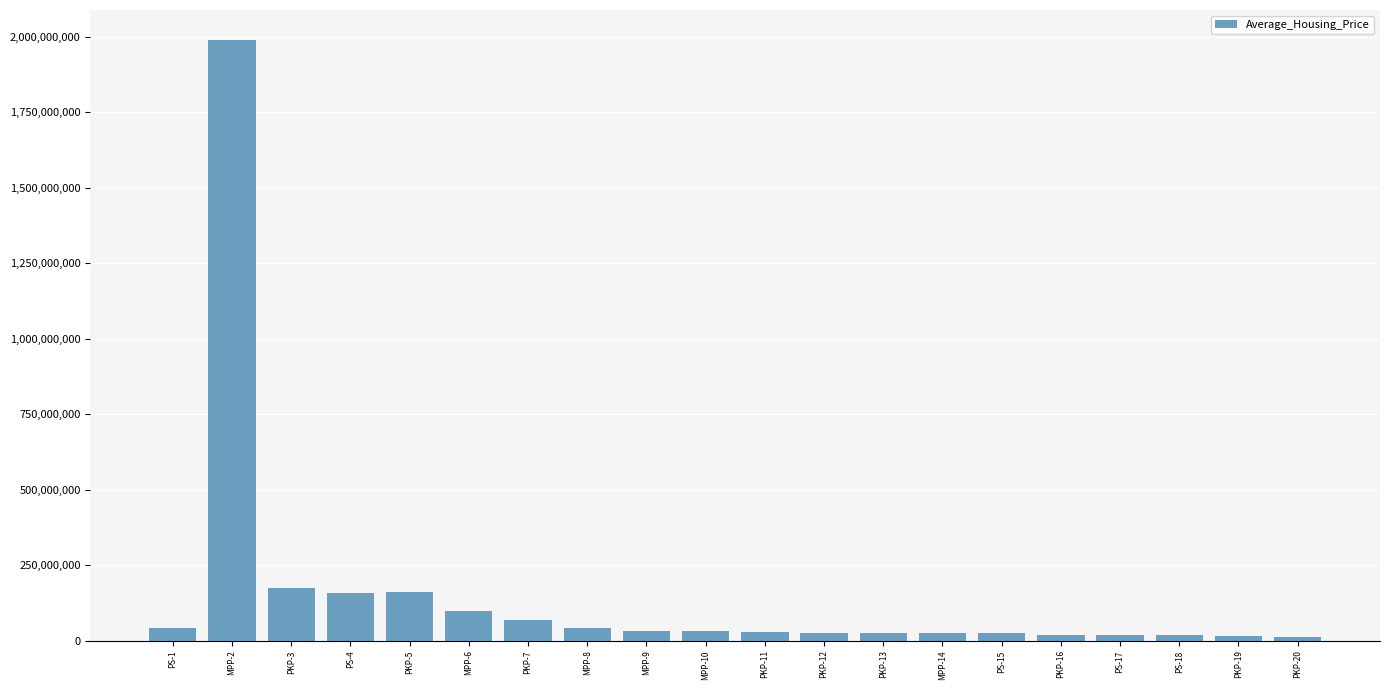

What is the ratio of the value at MPP-10 to the value at PKP-16?

1.5